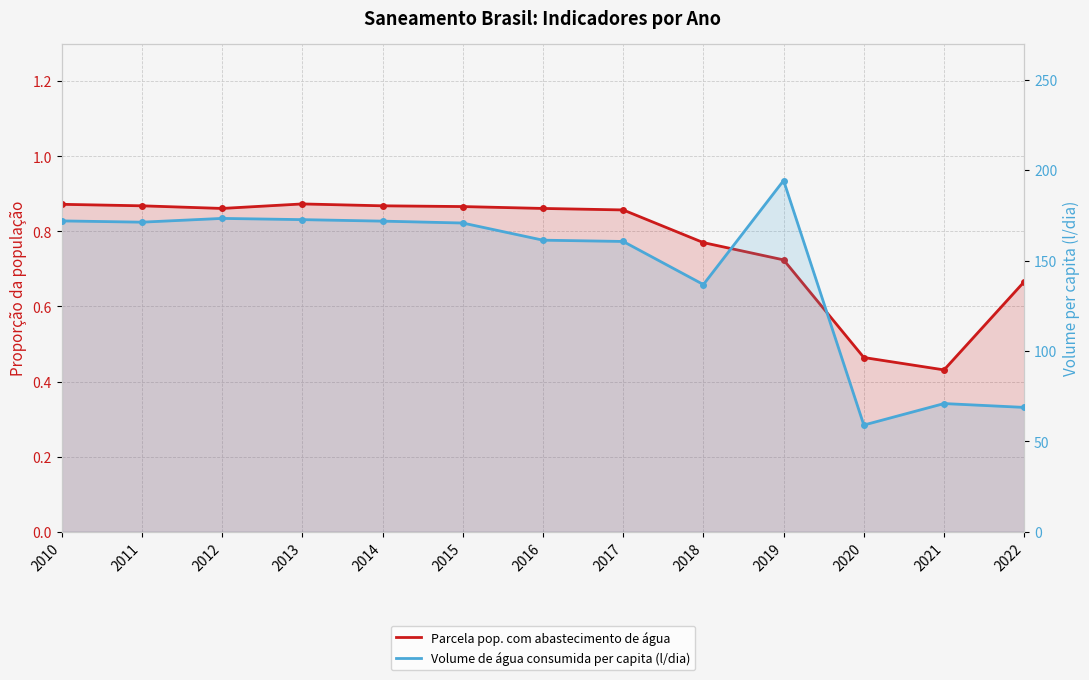

What are all the series names shown in the legend?

Parcela pop. com abastecimento de água, Volume de água consumida per capita (l/dia)